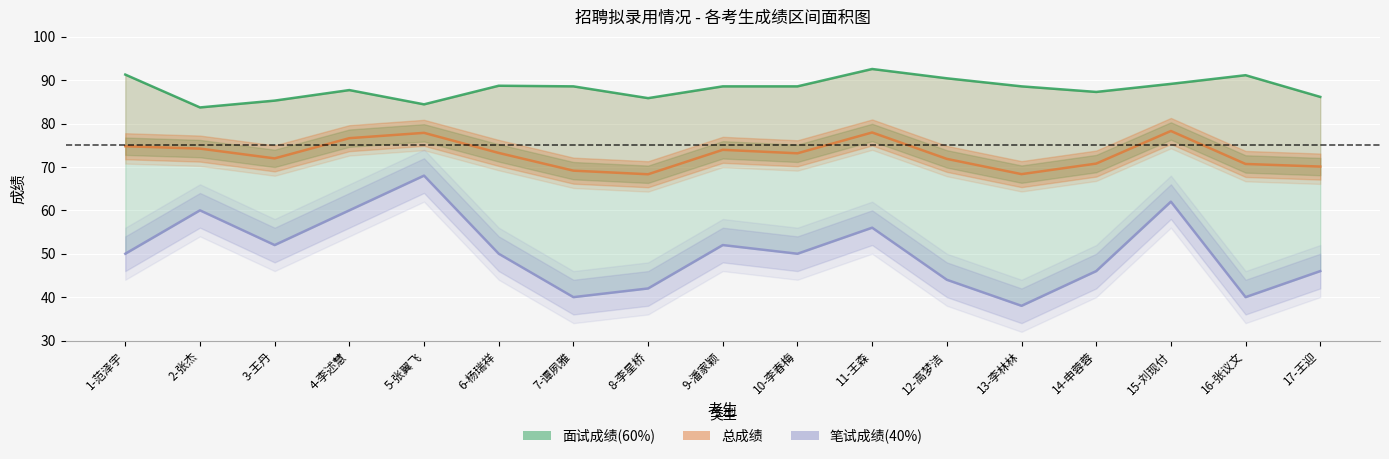

What is the label of the 11th point from the right?

7-谭夙雅